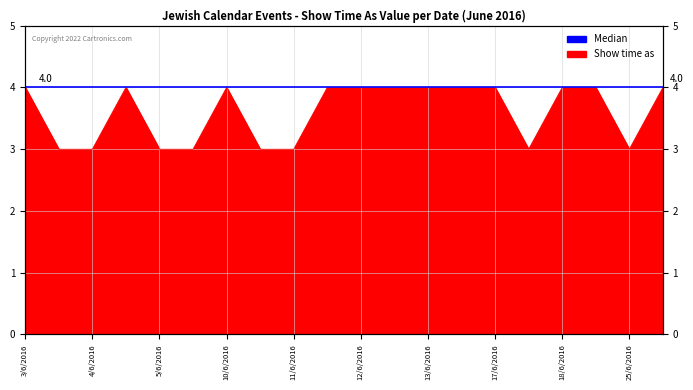

Does the chart display data point markers on the line(s)?

No